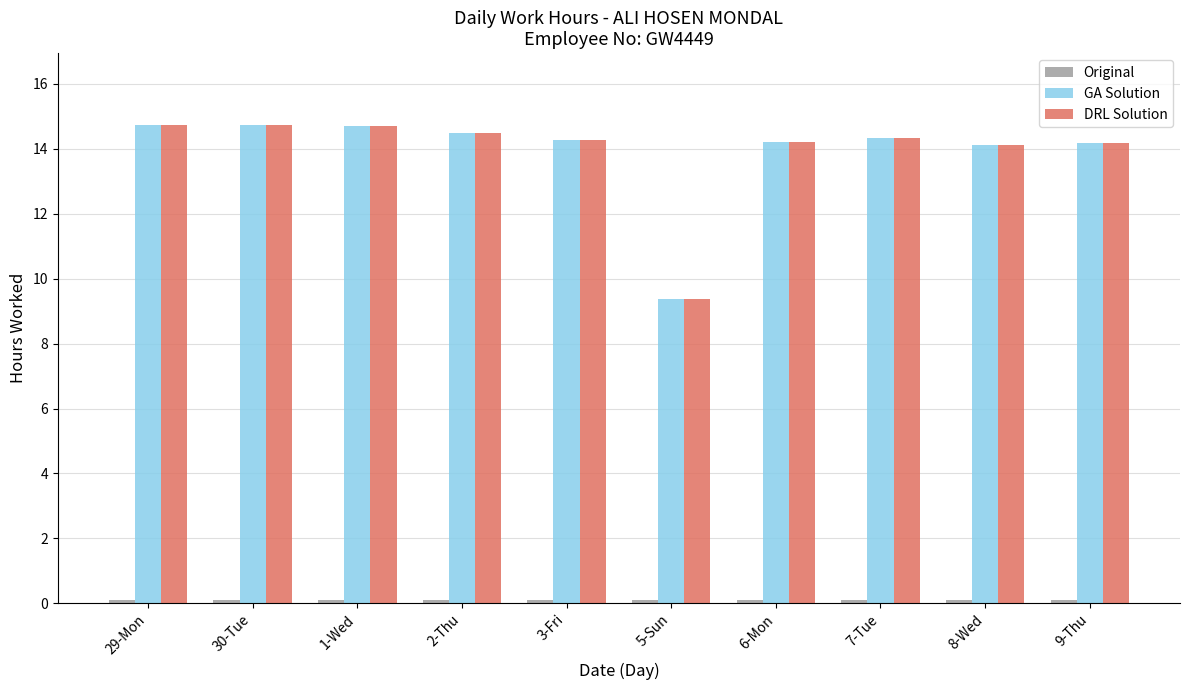

What is the maximum value shown in the chart?

14.7